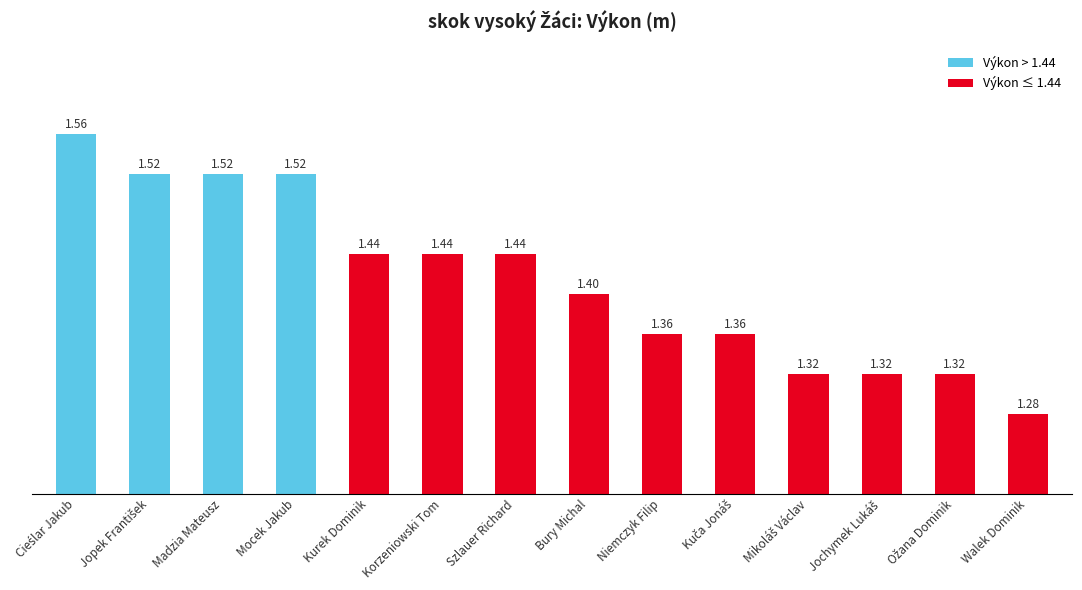

At which category does the chart reach its minimum across all series?

Walek Dominik